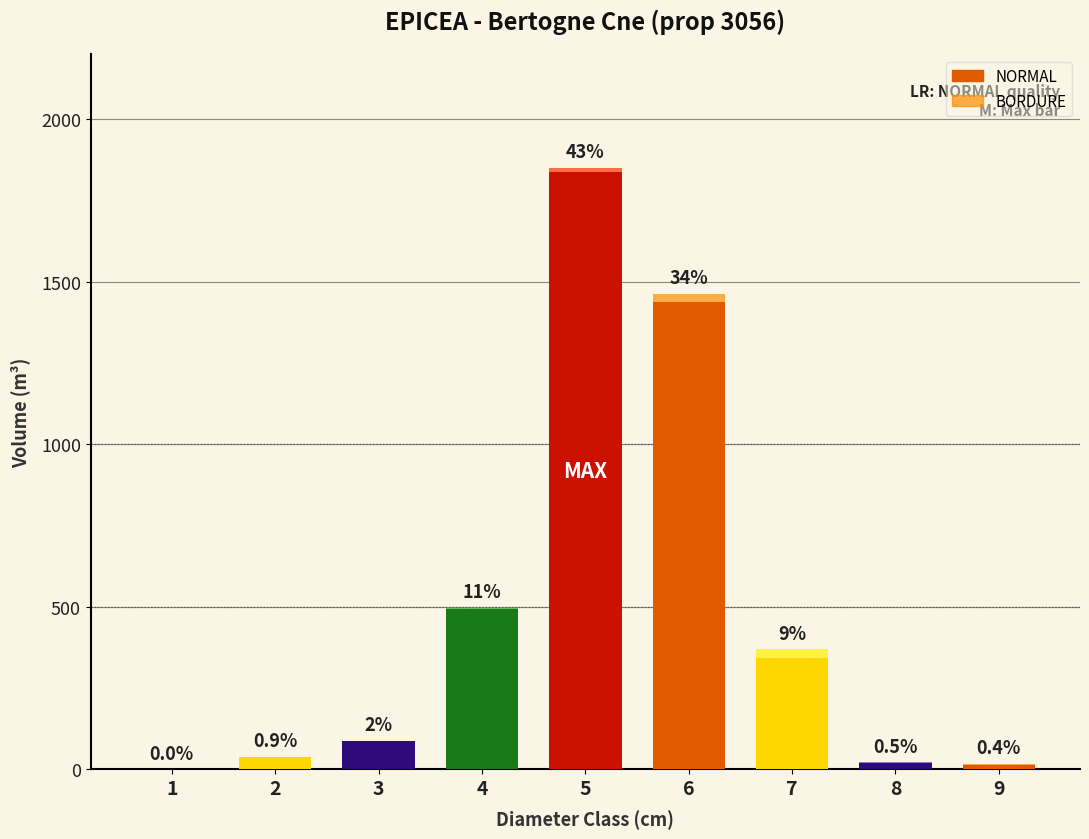

At how many categories does at least one series exceed 823?

2